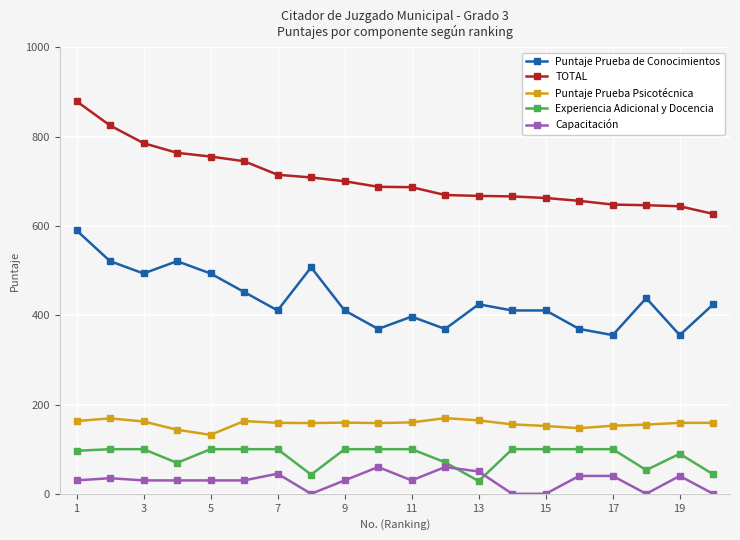

True or false: TOTAL and Capacitación cross at least once.

False